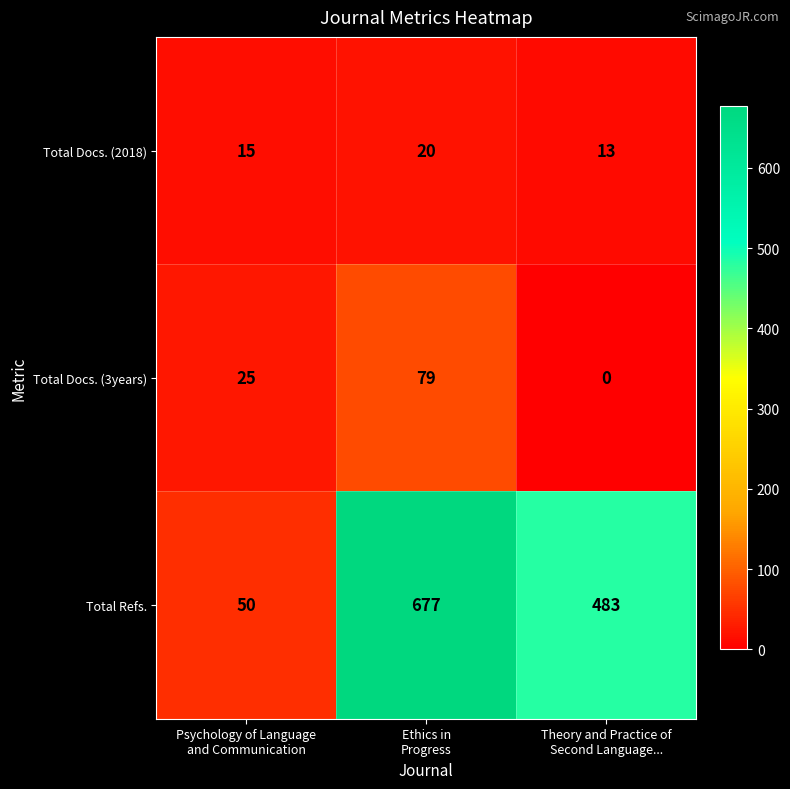

At which category is the sum across all series the highest?

Ethics in
Progress